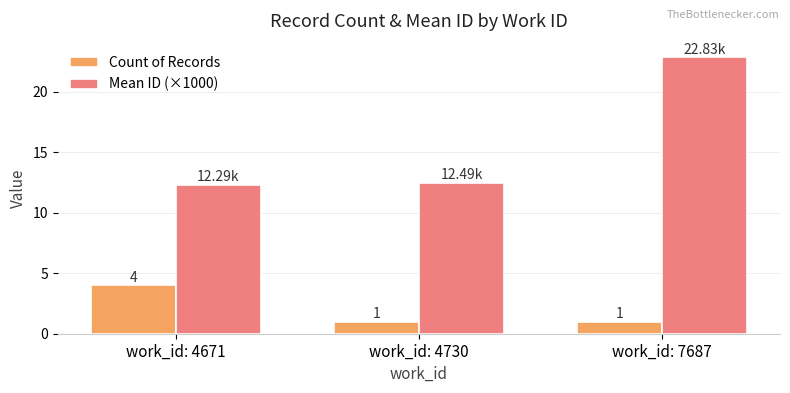

At which category is the sum across all series the highest?

work_id: 7687